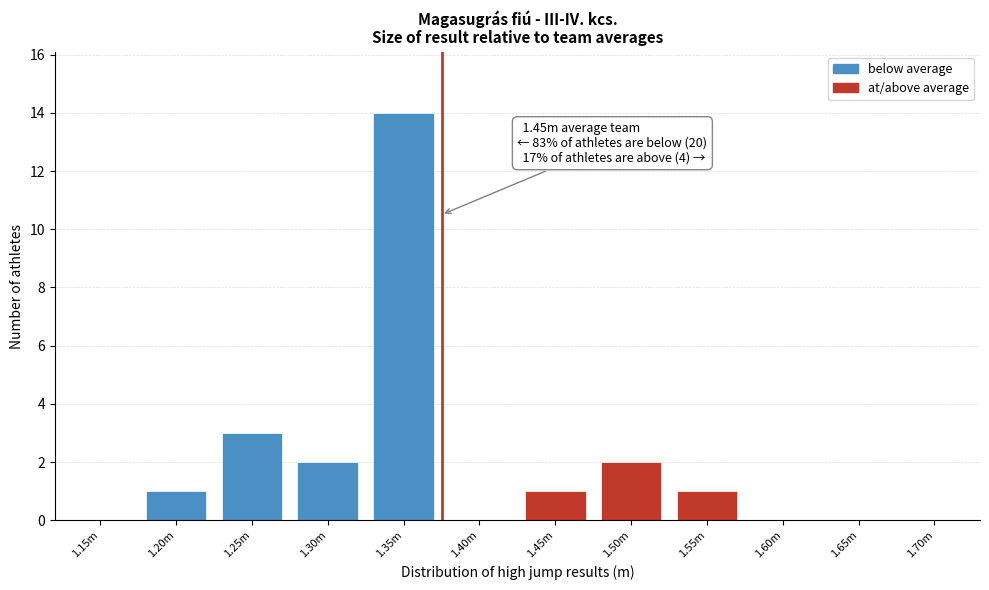

Reading left to right, extract all data points from this chart.

1.15m=0	1.20m=1	1.25m=3	1.30m=2	1.35m=14	1.40m=0	1.45m=1	1.50m=2	1.55m=1	1.60m=0	1.65m=0	1.70m=0